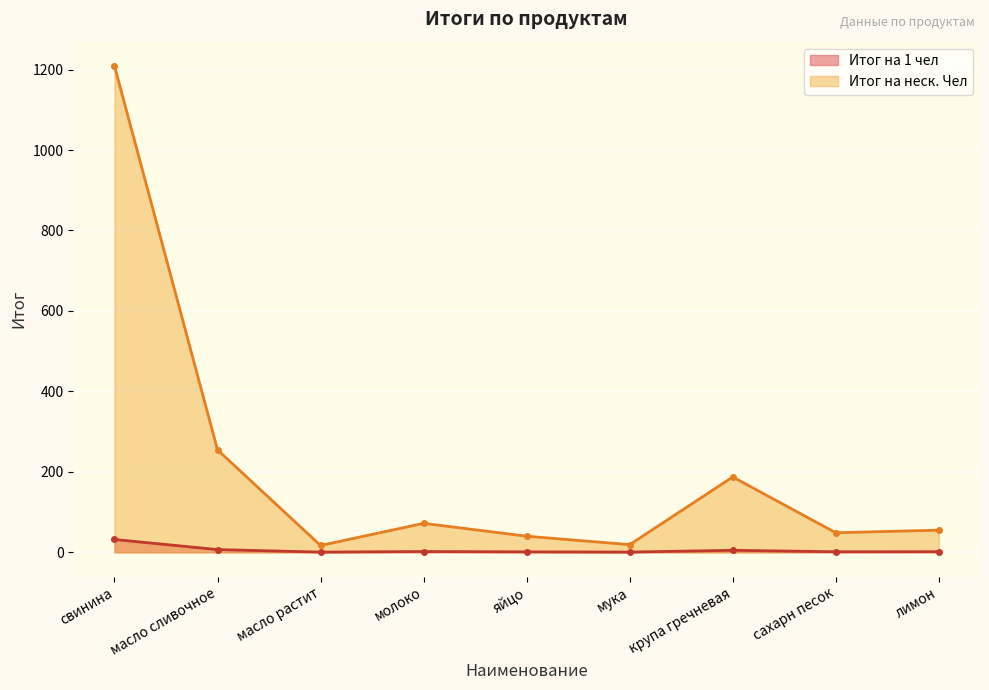

What is the sum of all Итог на 1 чел values?

50.0